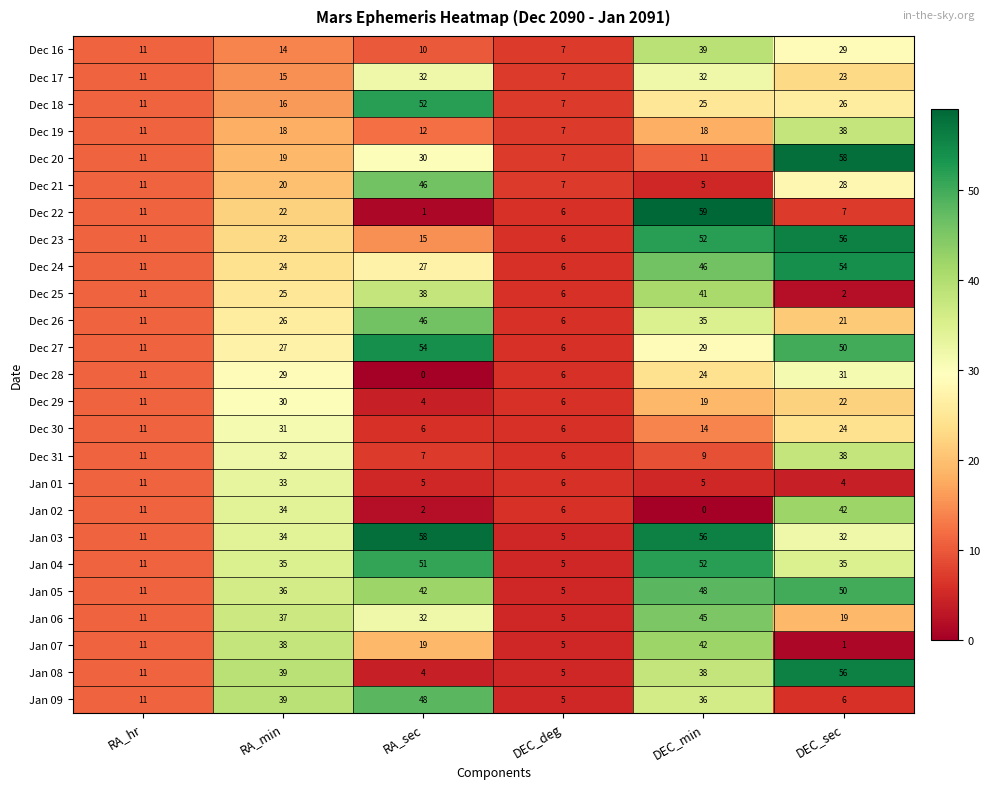

What is the lowest value of the Jan 09 series?

5